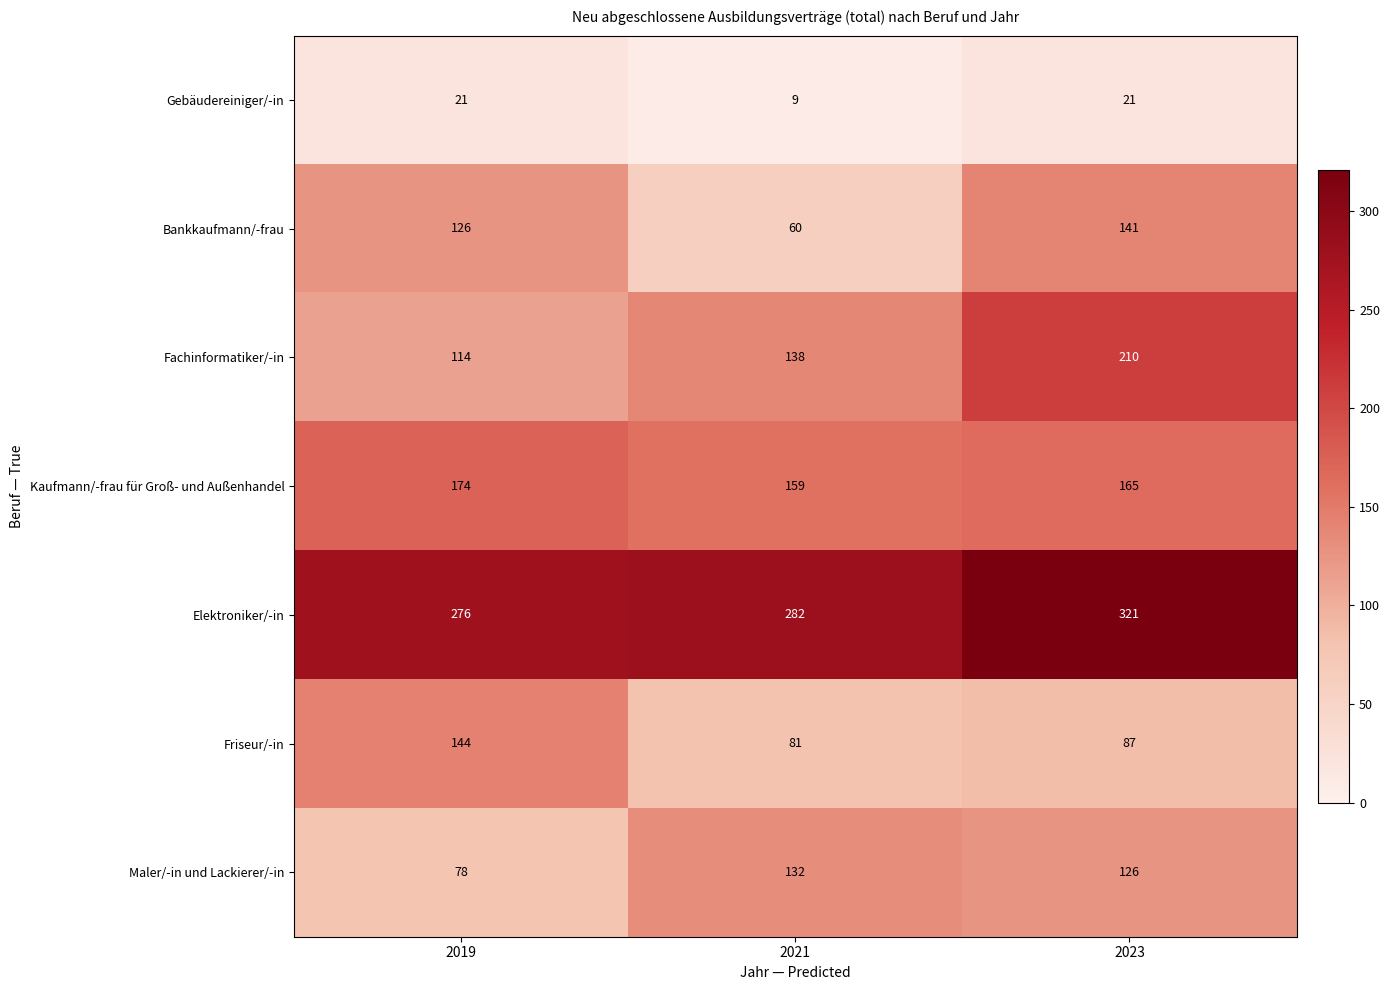

At how many categories does at least one series exceed 152?

3